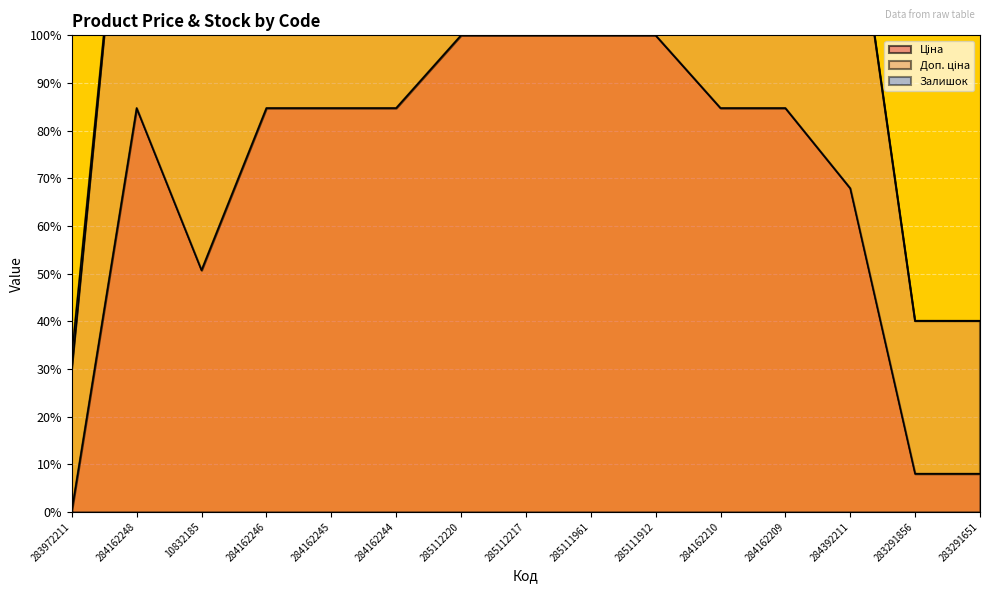

What is the sum of all Доп. ціна values?

2169.3